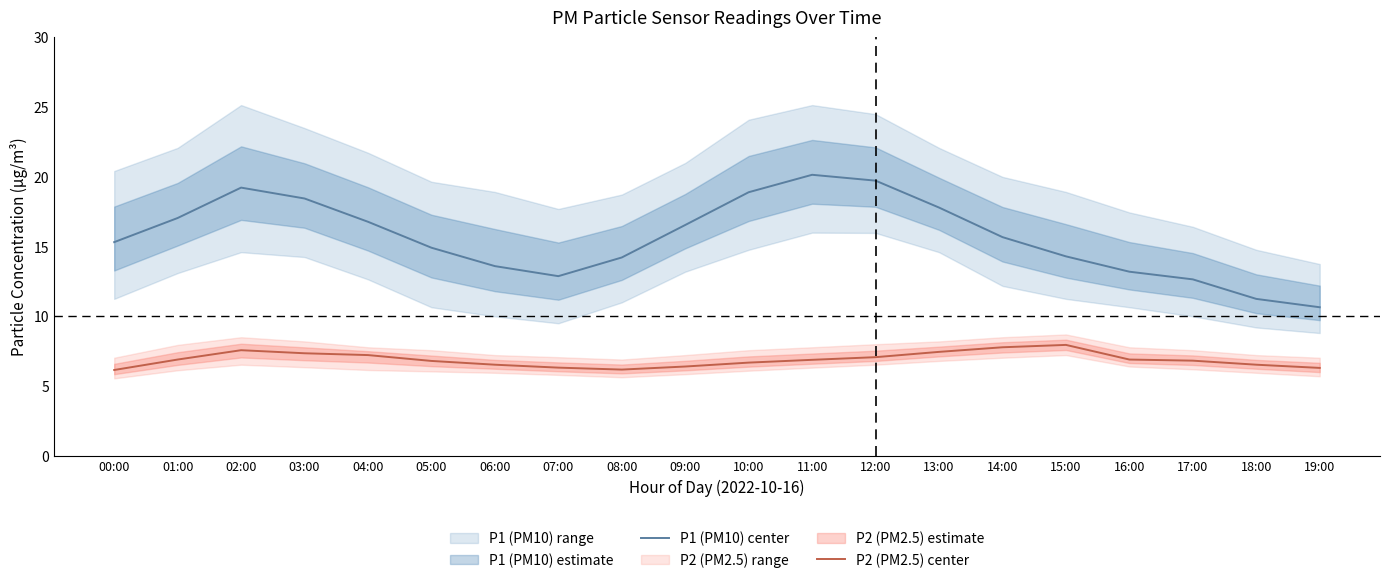

Reading right to left, transcribe all the data shown in this chart.

P1 (PM10) center: 19:00=10.7	18:00=11.2	17:00=12.7	16:00=13.2	15:00=14.3	14:00=15.7	13:00=17.8	12:00=19.7	11:00=20.1	10:00=18.9	09:00=16.6	08:00=14.2	07:00=12.9	06:00=13.6	05:00=14.9	04:00=16.8	03:00=18.4	02:00=19.2	01:00=17.1	00:00=15.3
P2 (PM2.5) center: 19:00=6.3	18:00=6.5	17:00=6.8	16:00=6.9	15:00=8.0	14:00=7.8	13:00=7.5	12:00=7.1	11:00=6.9	10:00=6.7	09:00=6.4	08:00=6.2	07:00=6.3	06:00=6.5	05:00=6.8	04:00=7.2	03:00=7.3	02:00=7.6	01:00=6.9	00:00=6.2